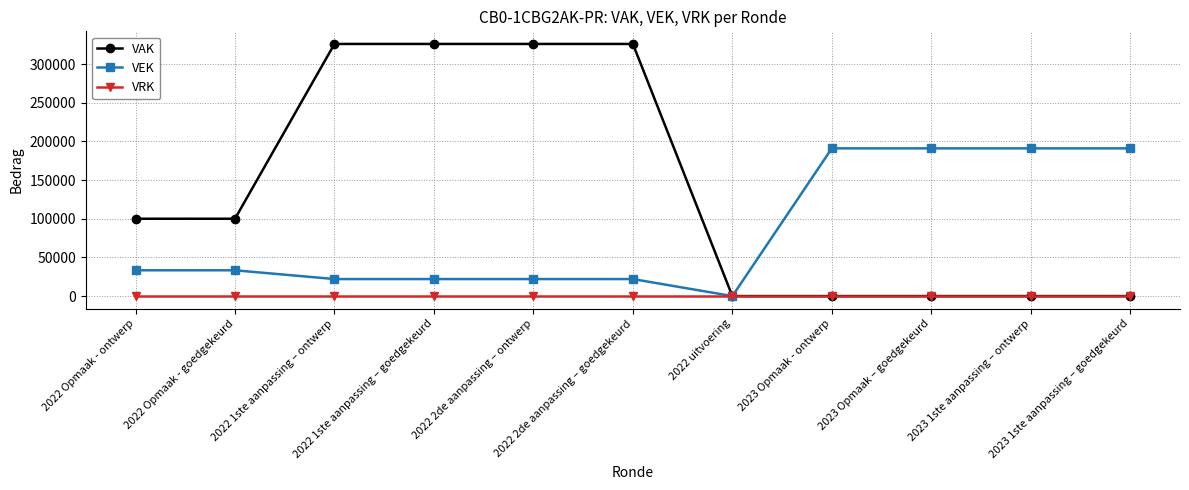

Rank the series by their maximum value, from highest to lowest.

VAK, VEK, VRK